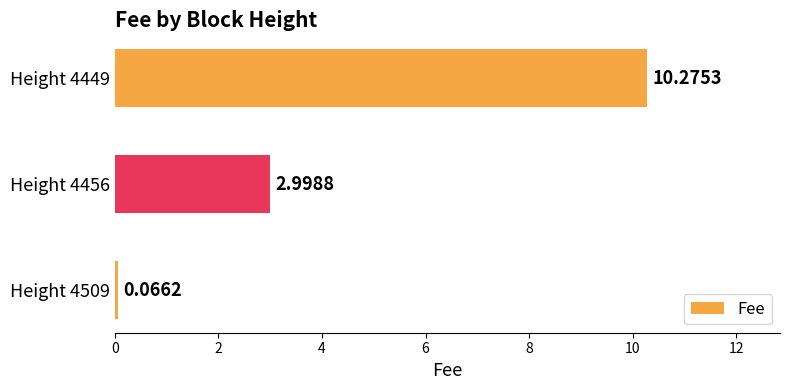

Are the bars horizontal?

Yes